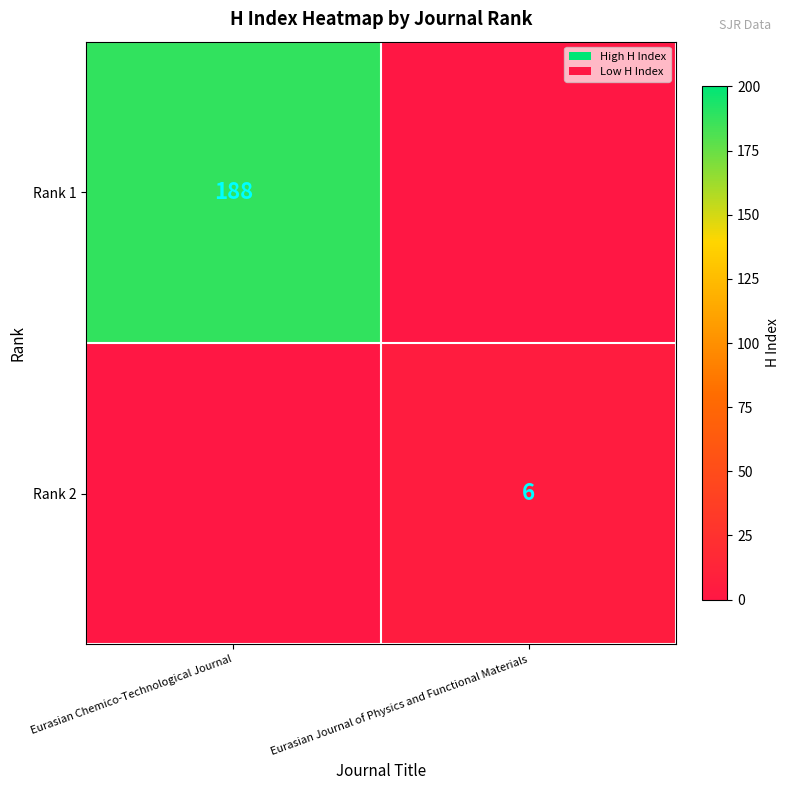

The value of Rank 1 at Eurasian Chemico-Technological Journal is 96. True or false?

False